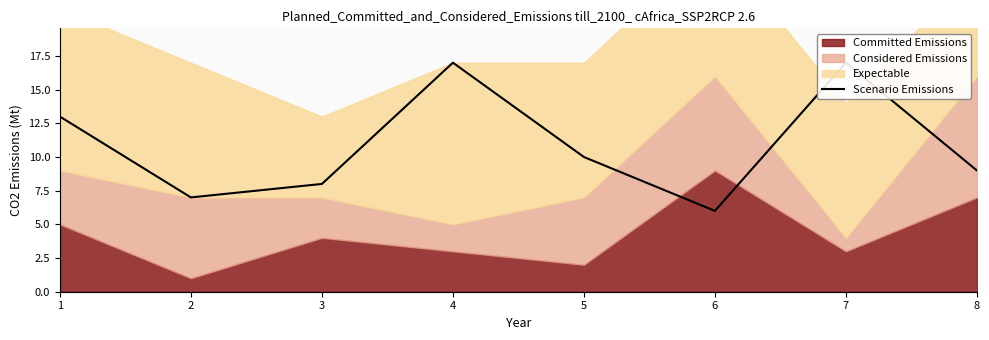

Rank the categories by value from highest to lowest.

4, 7, 1, 5, 8, 3, 2, 6